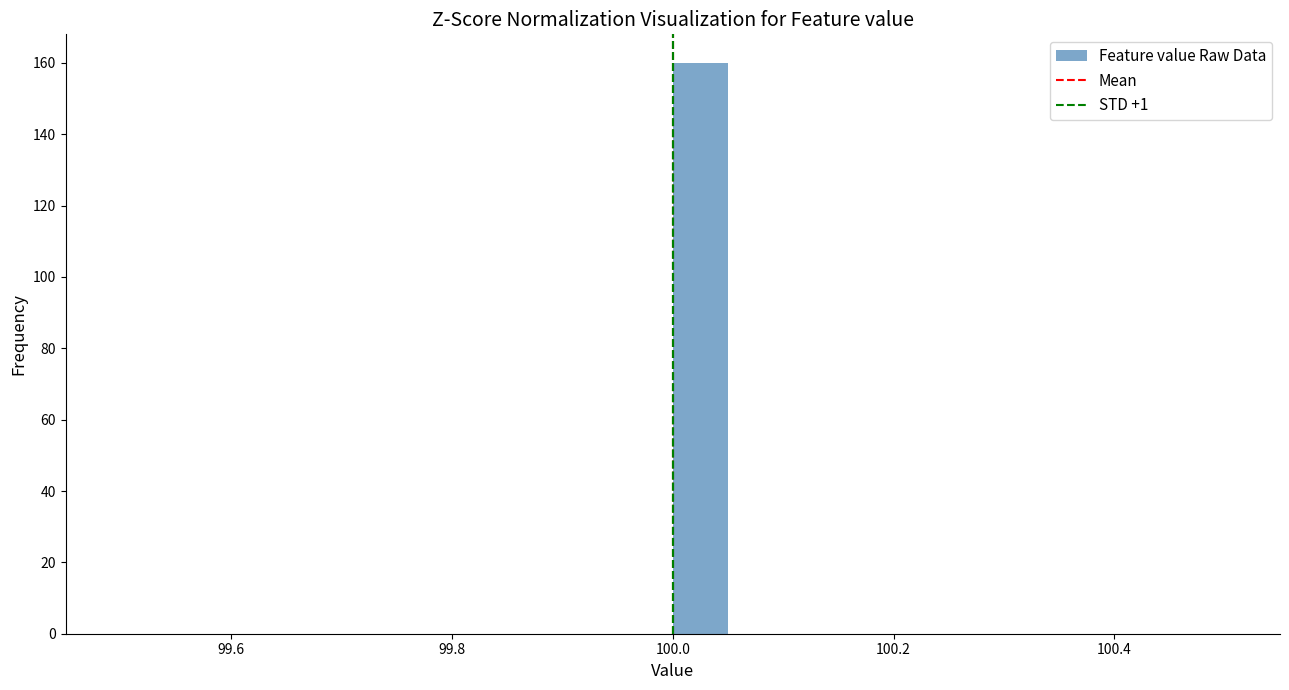

Read against the x-axis, roughly where is the centre of the tallest bar?

100.02